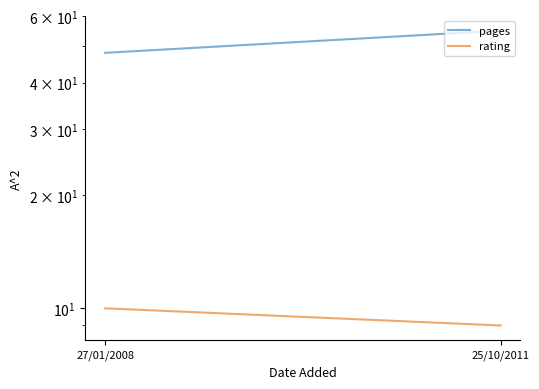

Where is rating nearest to the value 9?

25/10/2011